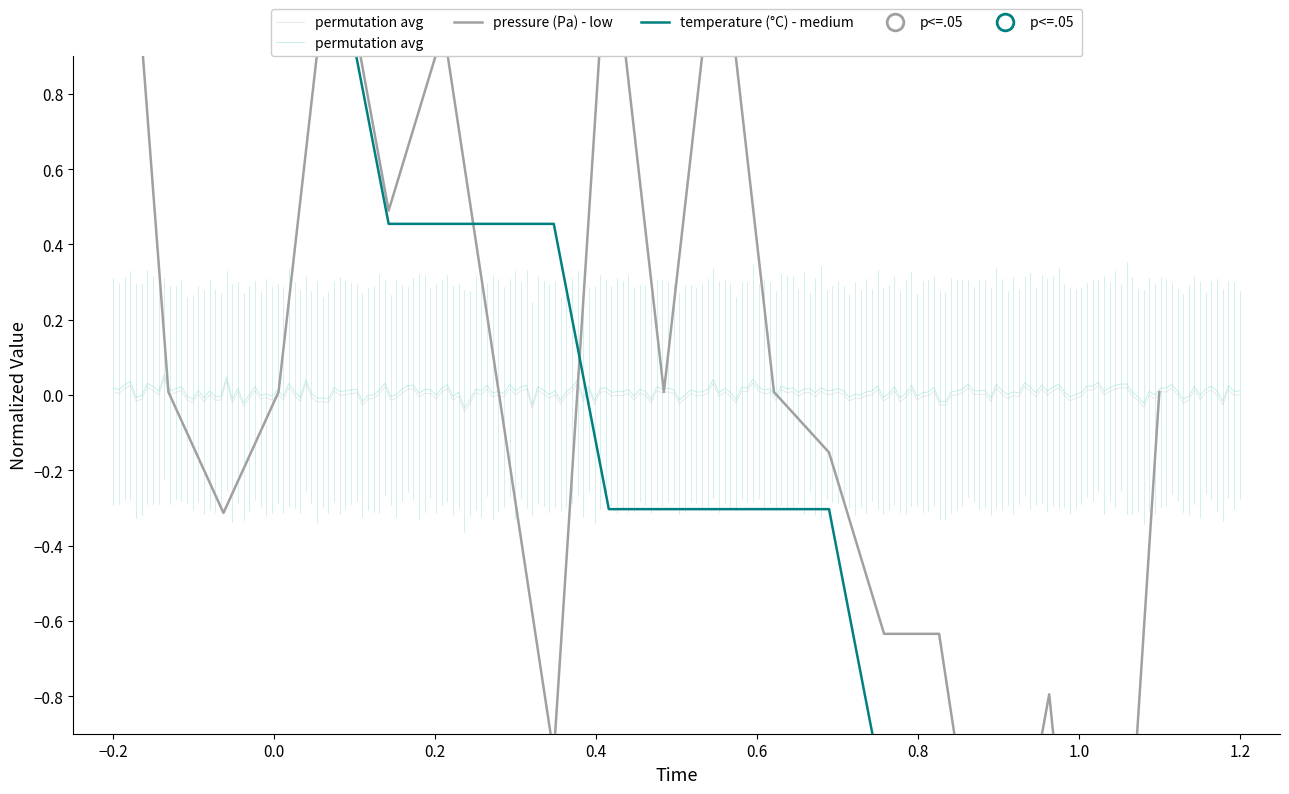

Is the value of temperature at 00:46 greater than the value of pressure at 00:26?

No